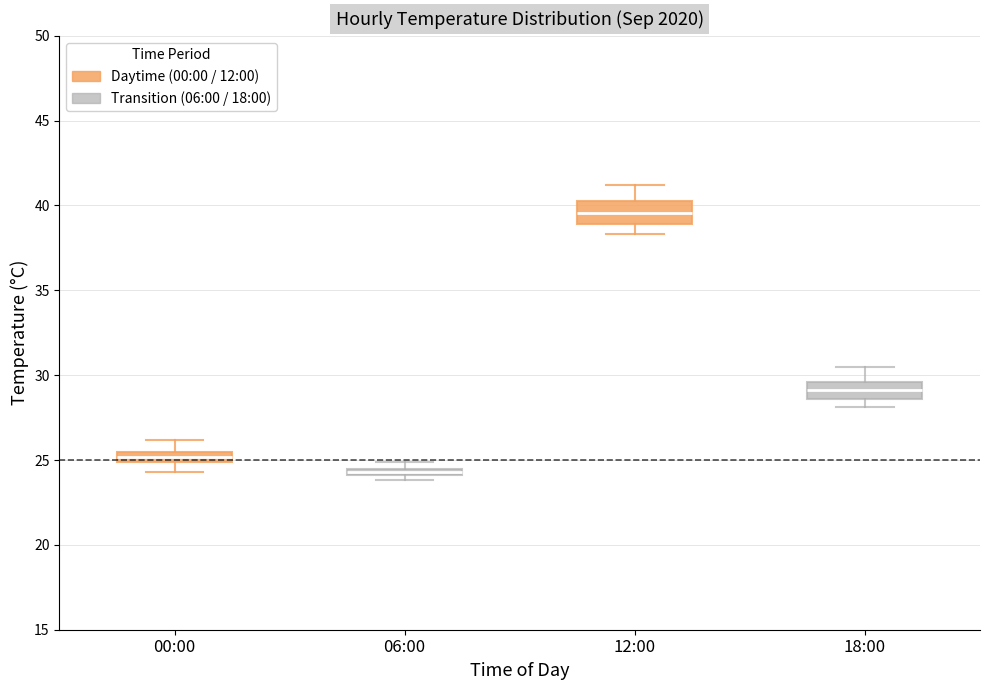

Which box's median line is the lowest?

06:00